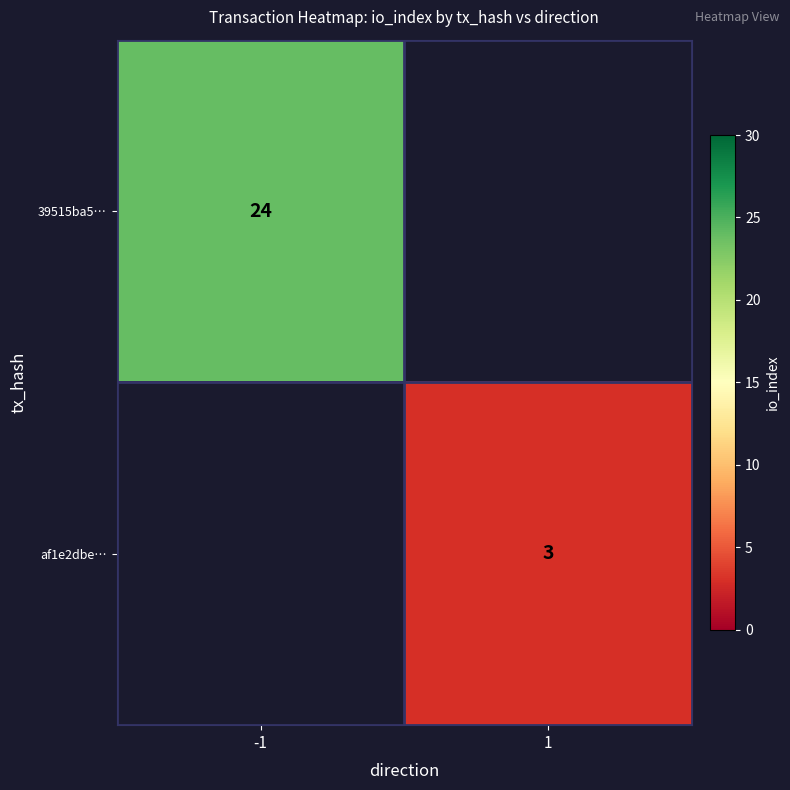

Count the number of categories in the chart.

2